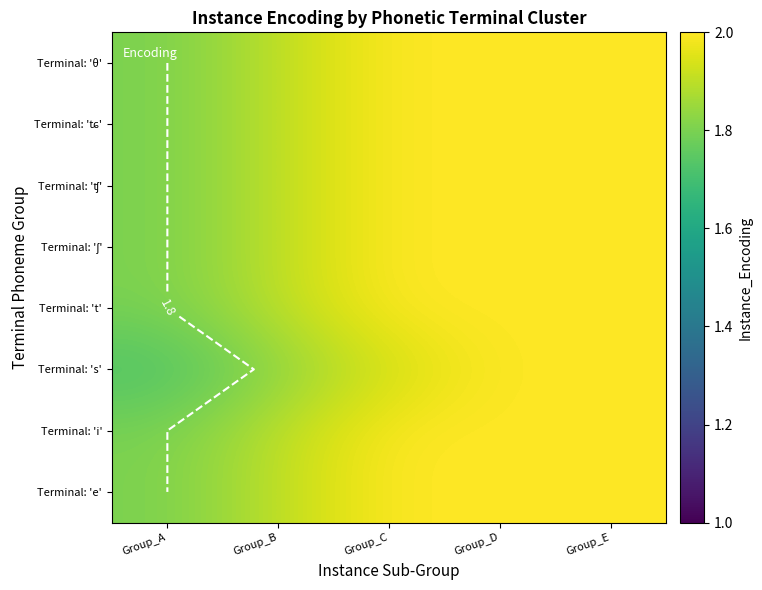

Rank the categories by Terminal: 'ʧ' value from lowest to highest.

Group_A, Group_B, Group_C, Group_D, Group_E